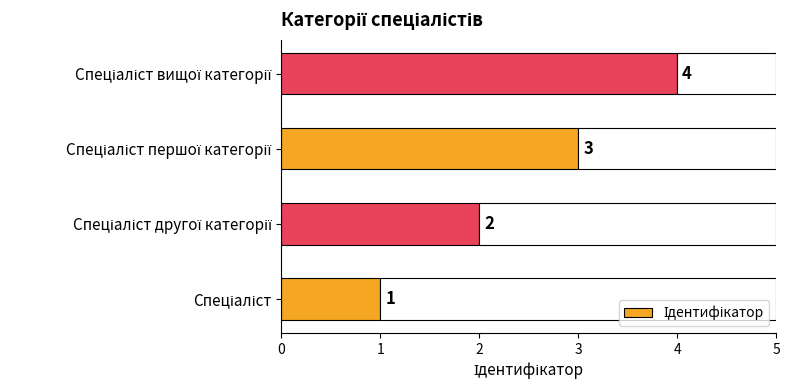

What is the difference between the maximum and minimum values?

3